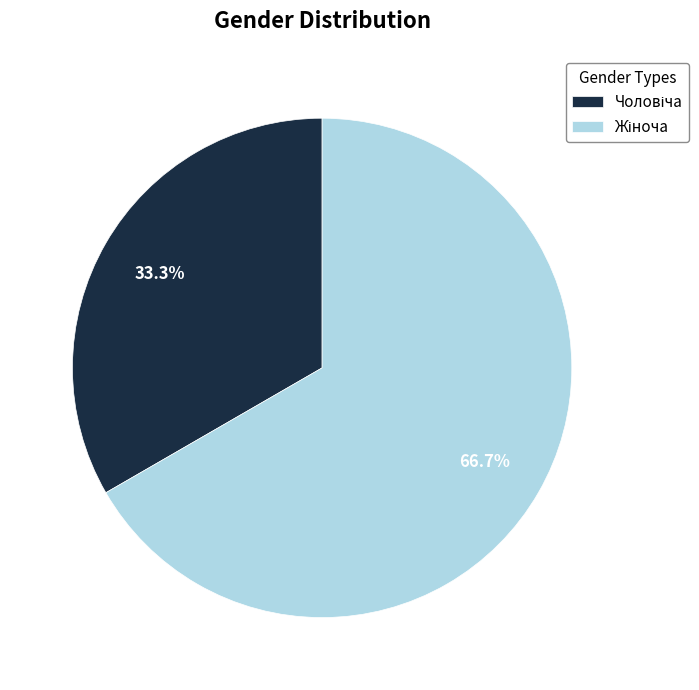

Is there any slice that represents more than half of the pie?

Yes